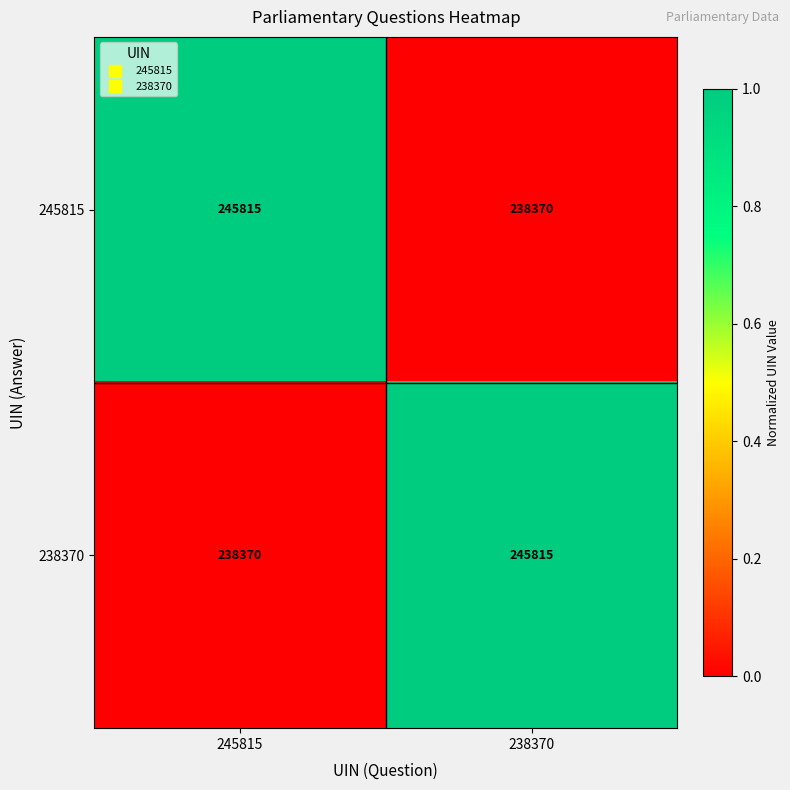

How many series are shown in this chart?

2